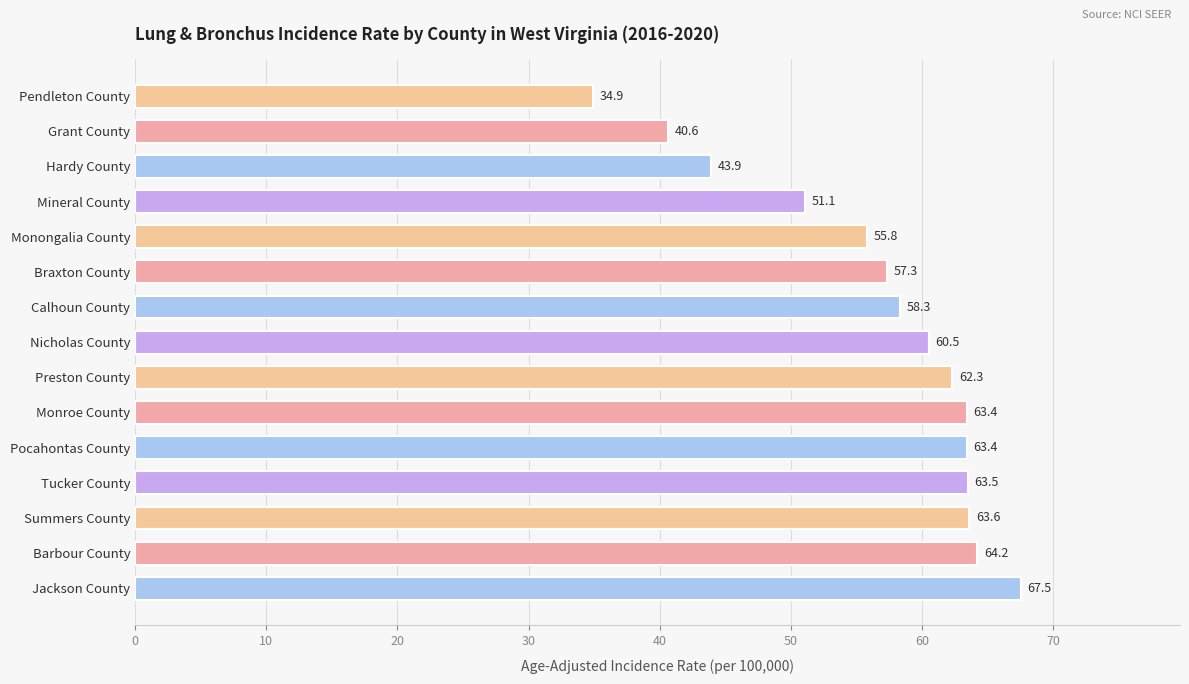

Which has a higher value, Barbour County or Tucker County?

Barbour County